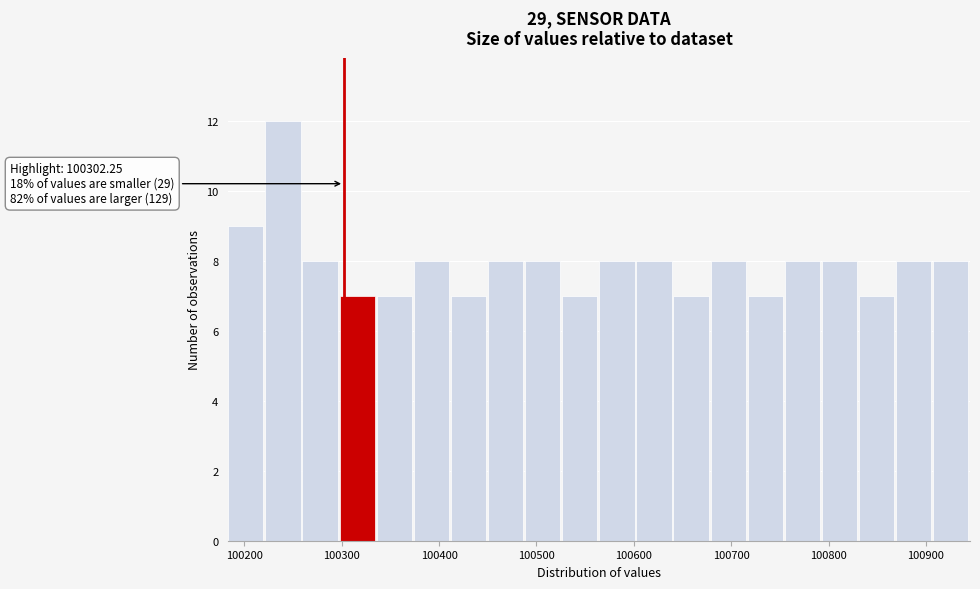

Around what value on the x-axis is the tallest bar? Give the approximate position of its centre, as read against the axis.

100240